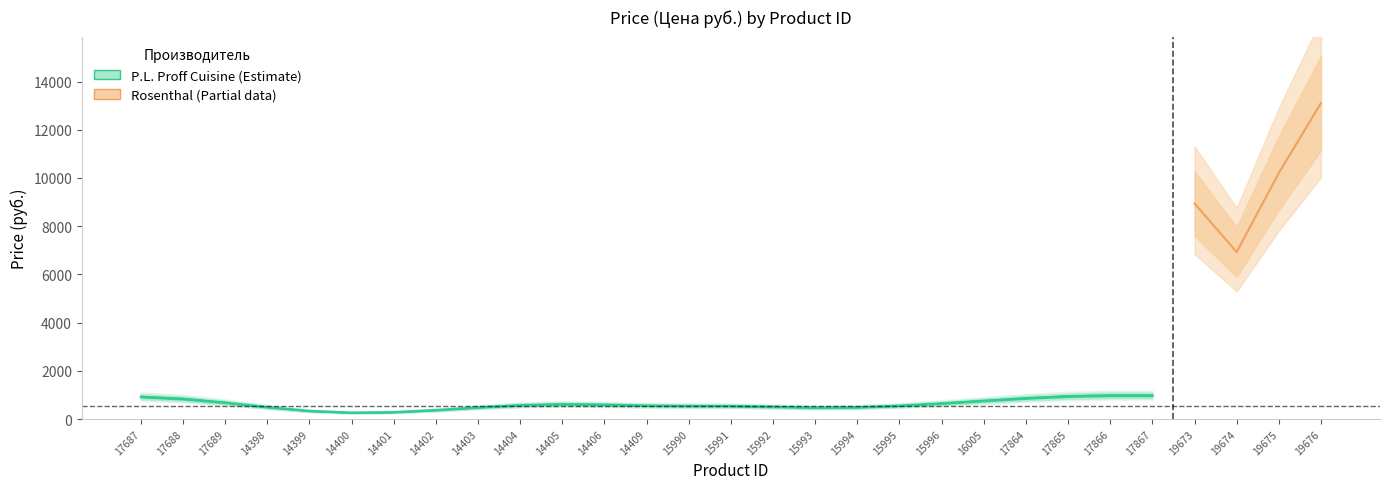

What is the value of the 1st point from the left?

8940.7